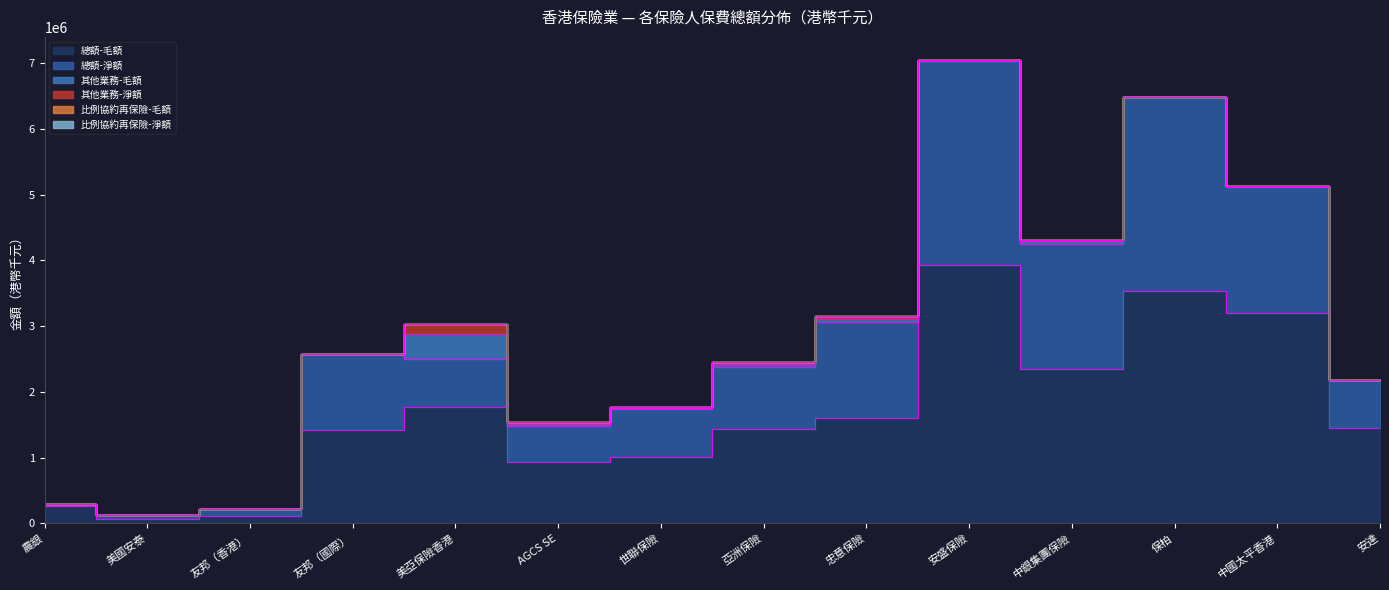

What position from the left is 中國太平香港?

13